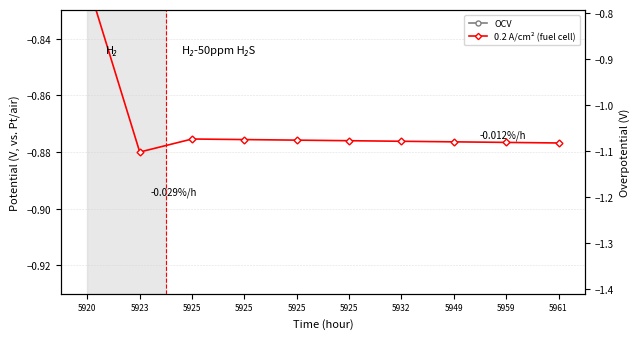

What is the value of the 0.2 A/cm² (fuel cell) point at the 8th from the left?

-0.9